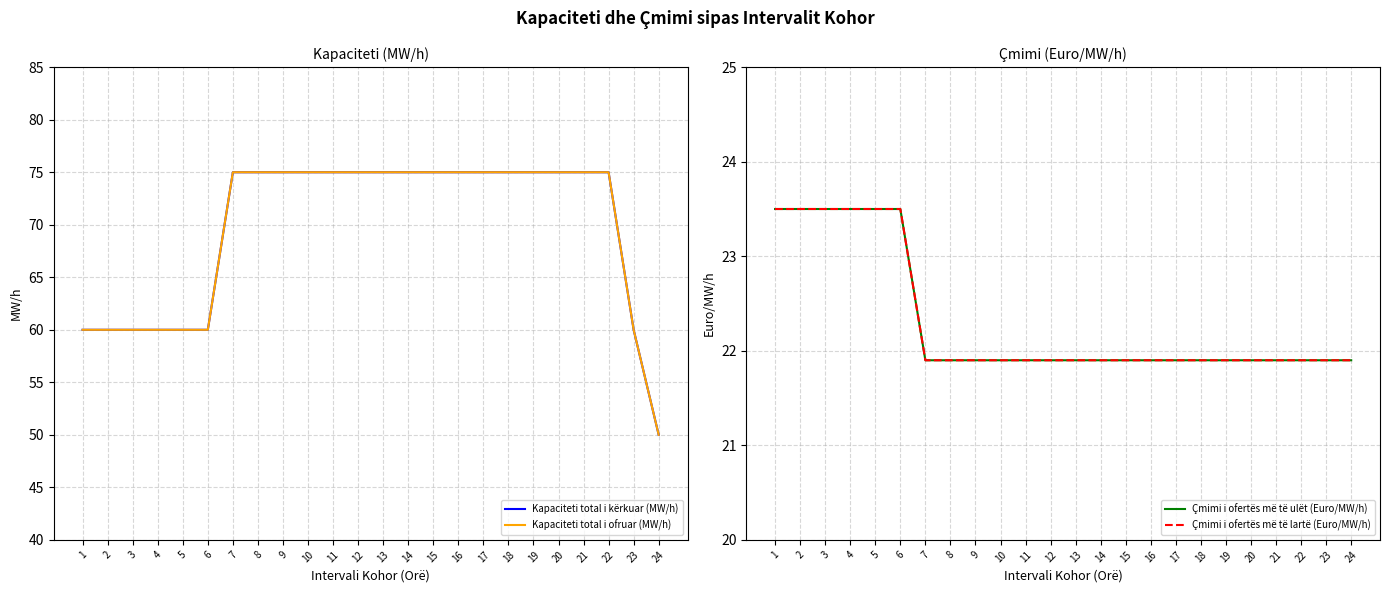

True or false: Kapaciteti total i ofruar (MW/h) has more than 2 points higher than both neighbors.

False